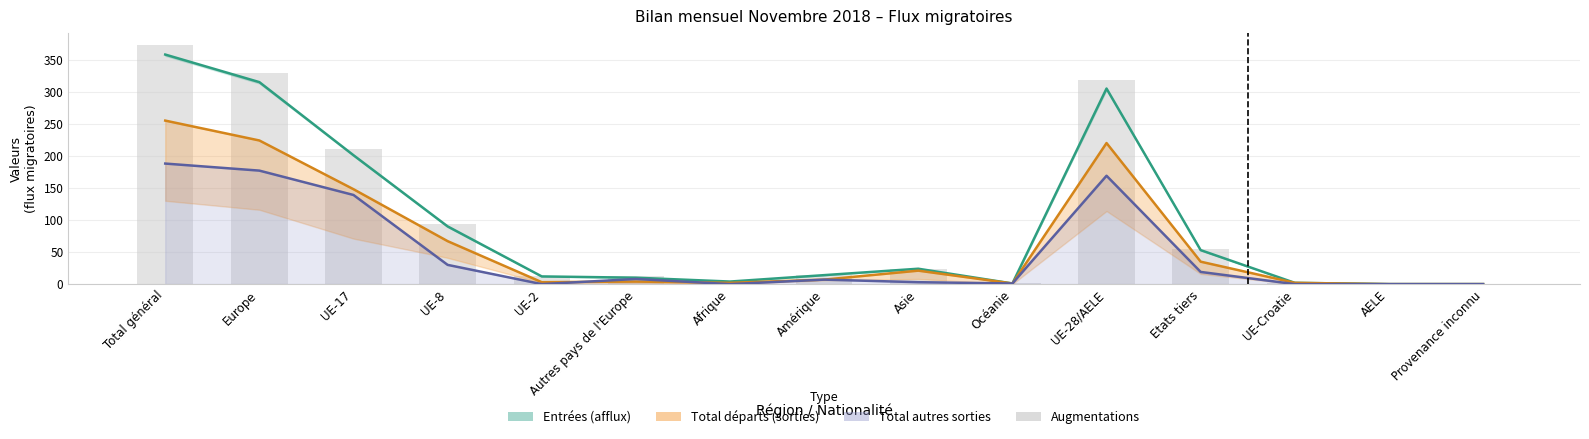

Reading right to left, extract all data points from this chart.

Provenance inconnu=0	AELE=0	UE-Croatie=2	Etats tiers=55	UE-28/AELE=318	Océanie=1	Asie=24	Amérique=14	Afrique=4	Autres pays de l'Europe=12	UE-2=12	UE-8=93	UE-17=211	Europe=330	Total général=373